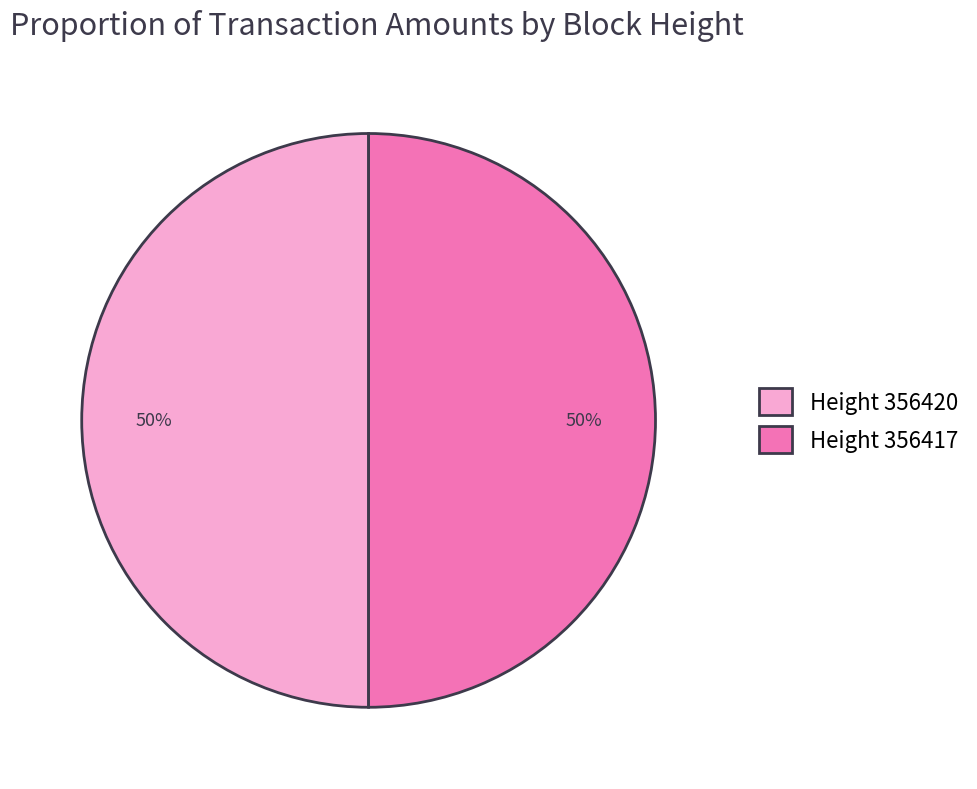

Combined, do Height 356420 and Height 356417 account for over 50%?

Yes